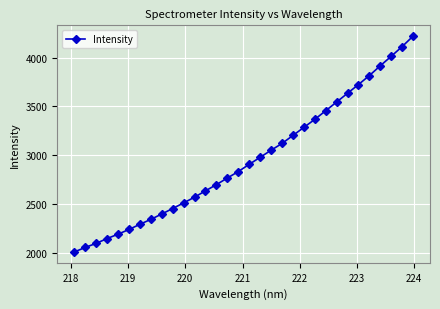

What is the difference between the maximum and second lowest values?

2169.7